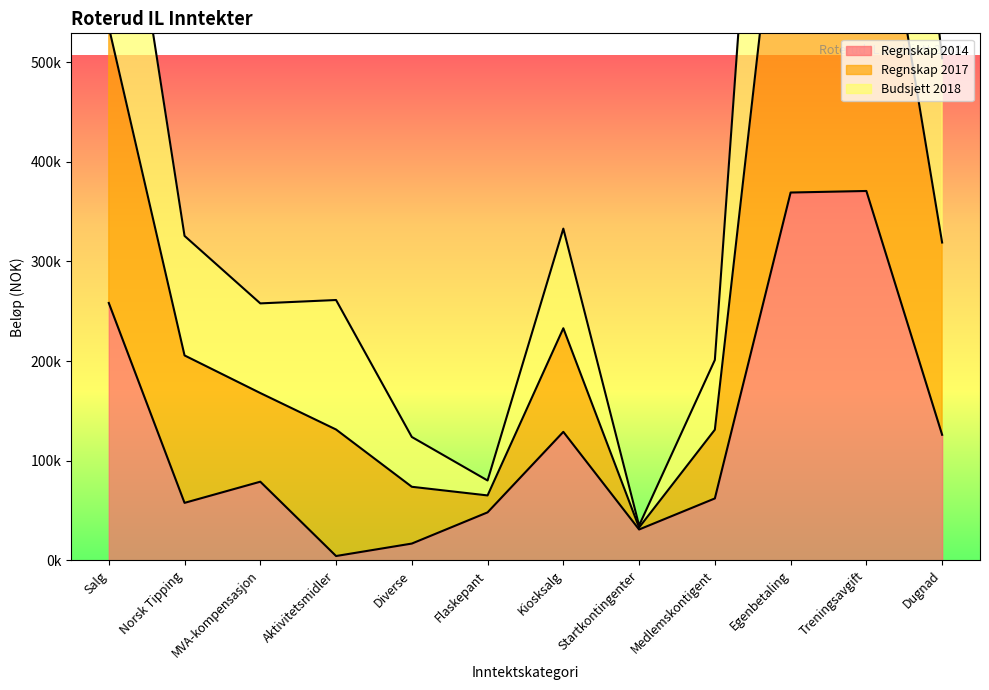

List the series in order of their peak value, highest first.

Regnskap 2017, Budsjett 2018, Regnskap 2014